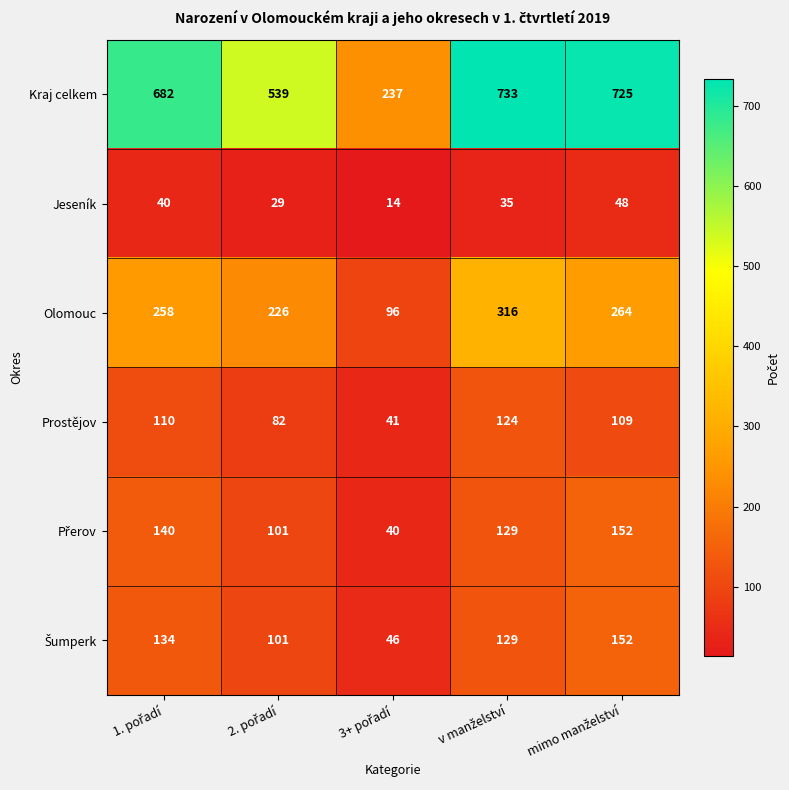

Which series has the largest range (max minus min)?

Kraj celkem